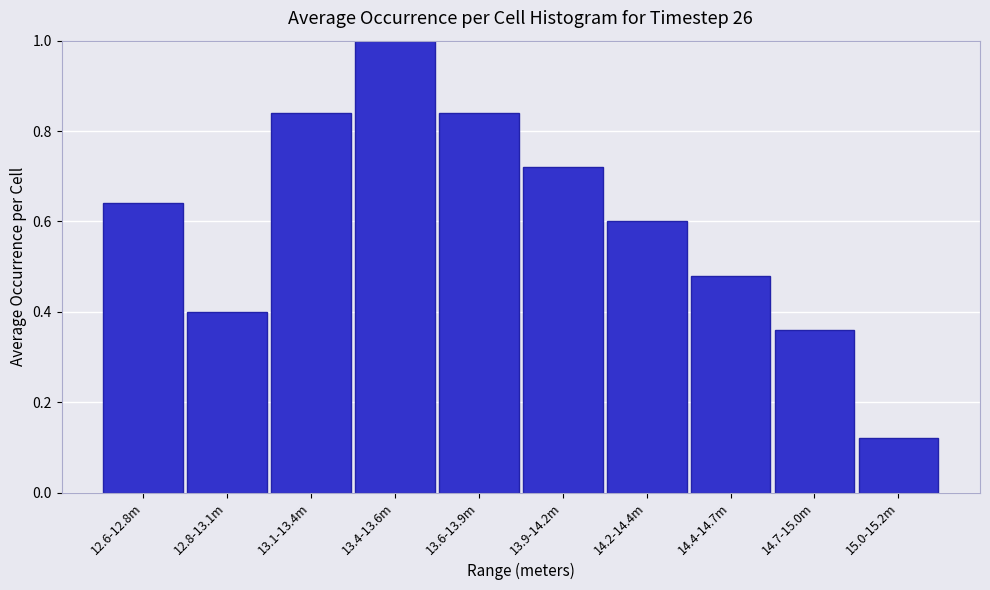

Which label corresponds to the largest value in the chart?

13.4-13.6m